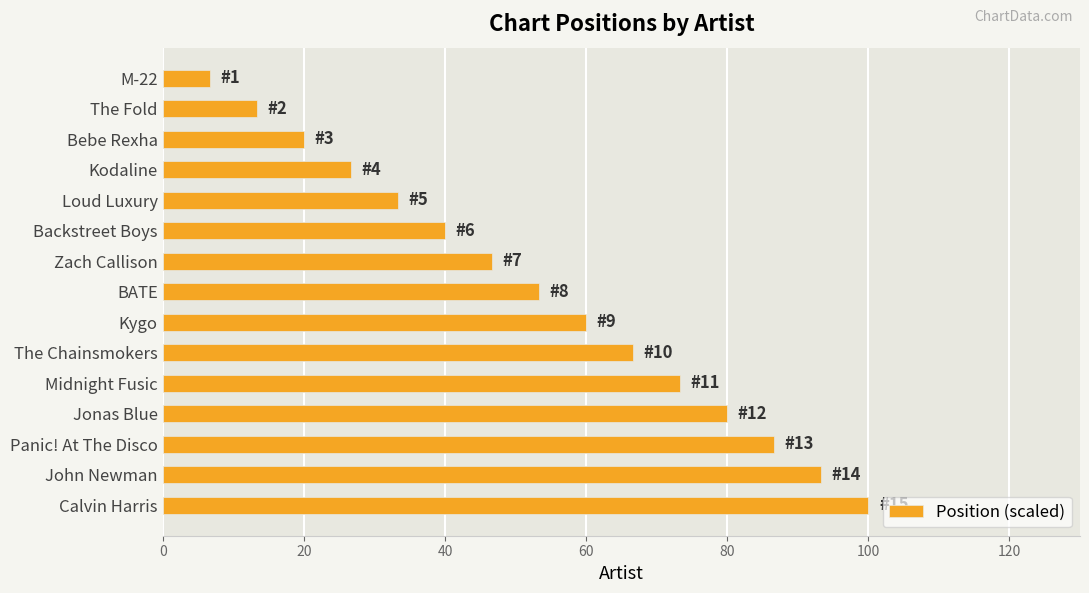

Read the value at BATE.

53.3